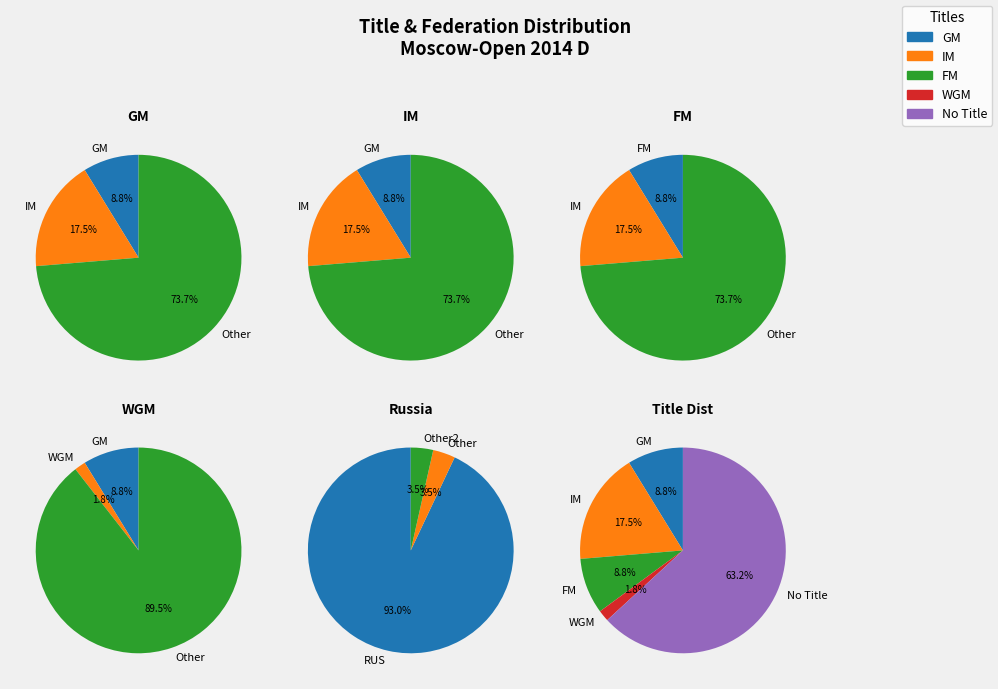

What percentage is NOT represented by values?

91.2%